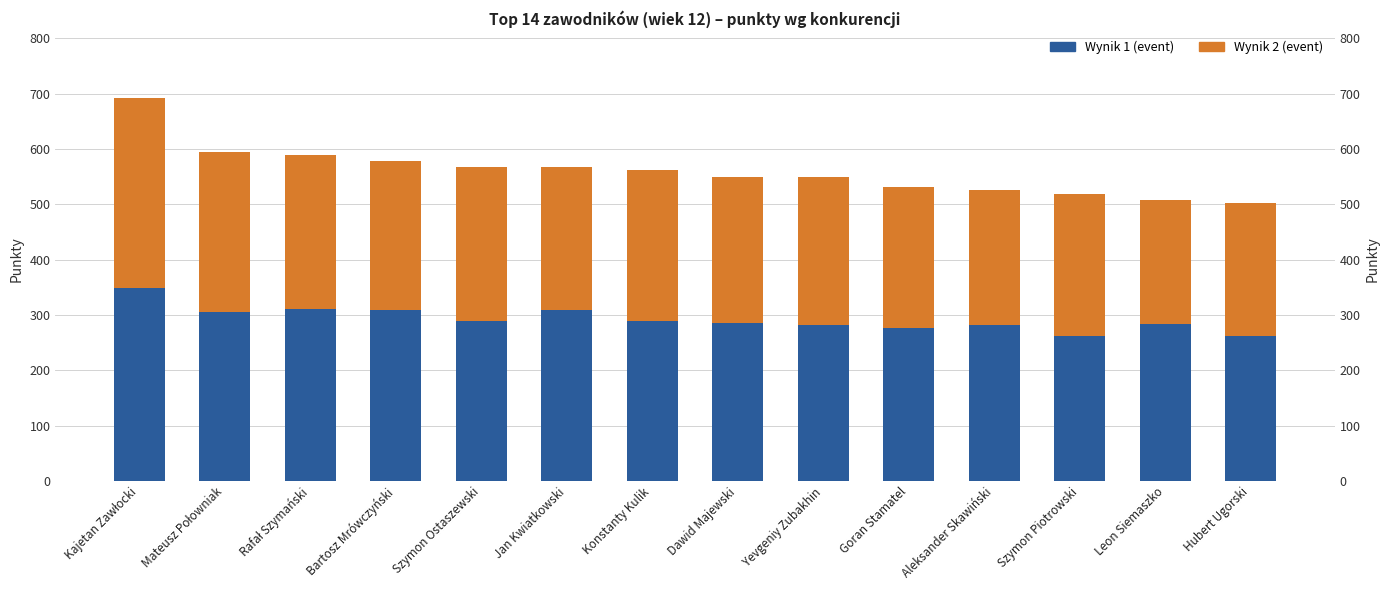

Which series has the largest range (max minus min)?

Wynik 2 (event)